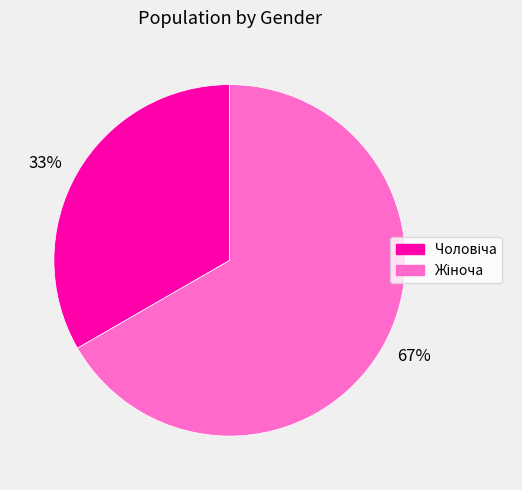

Does any single category account for the majority?

Yes